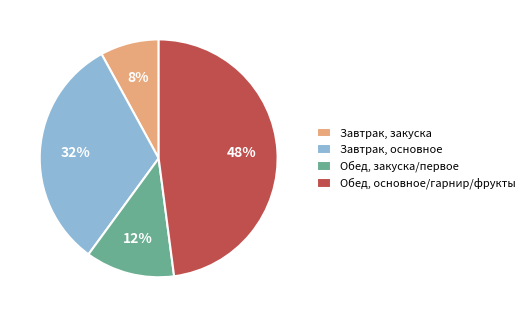

To the nearest percent, what portion does Завтрак, основное represent?

32%